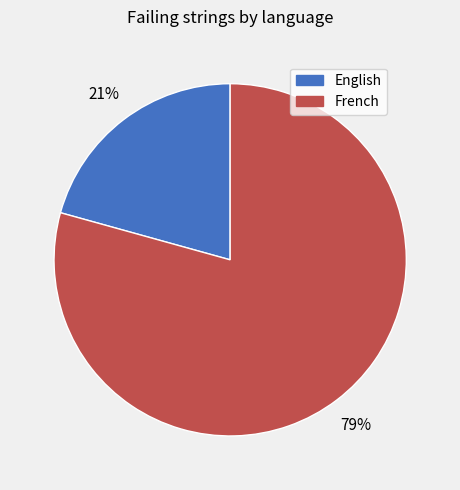

Which slice is the smallest?

English